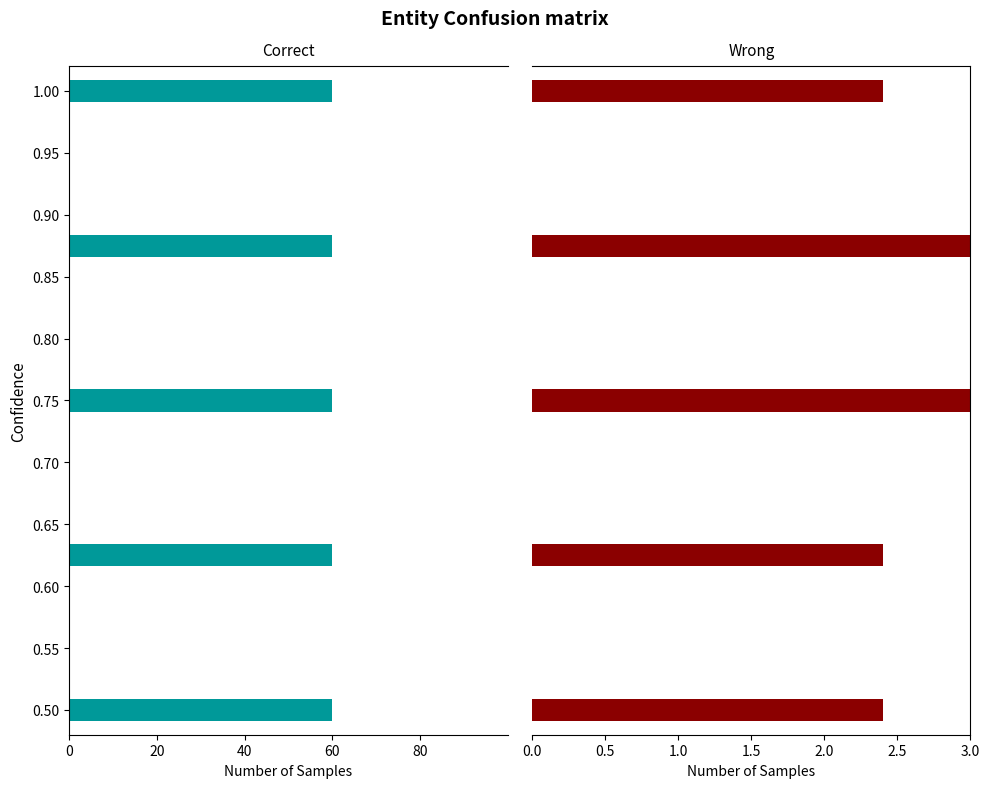

Rank the series at 40 from highest to lowest value.

Wrong, Correct